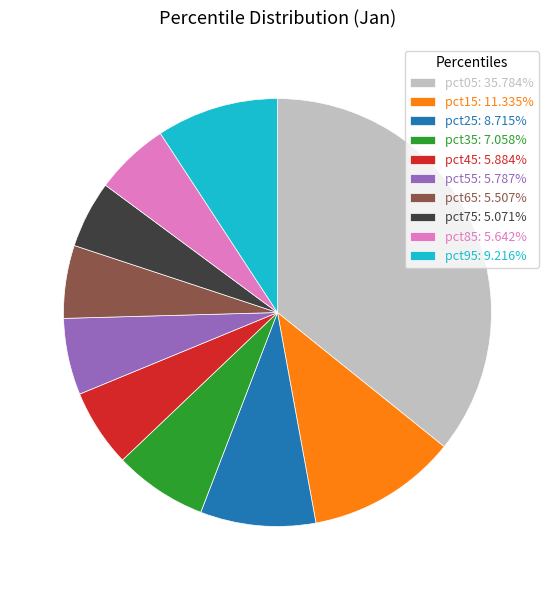

Combined, do pct05: 35.784% and pct95: 9.216% account for over 50%?

No